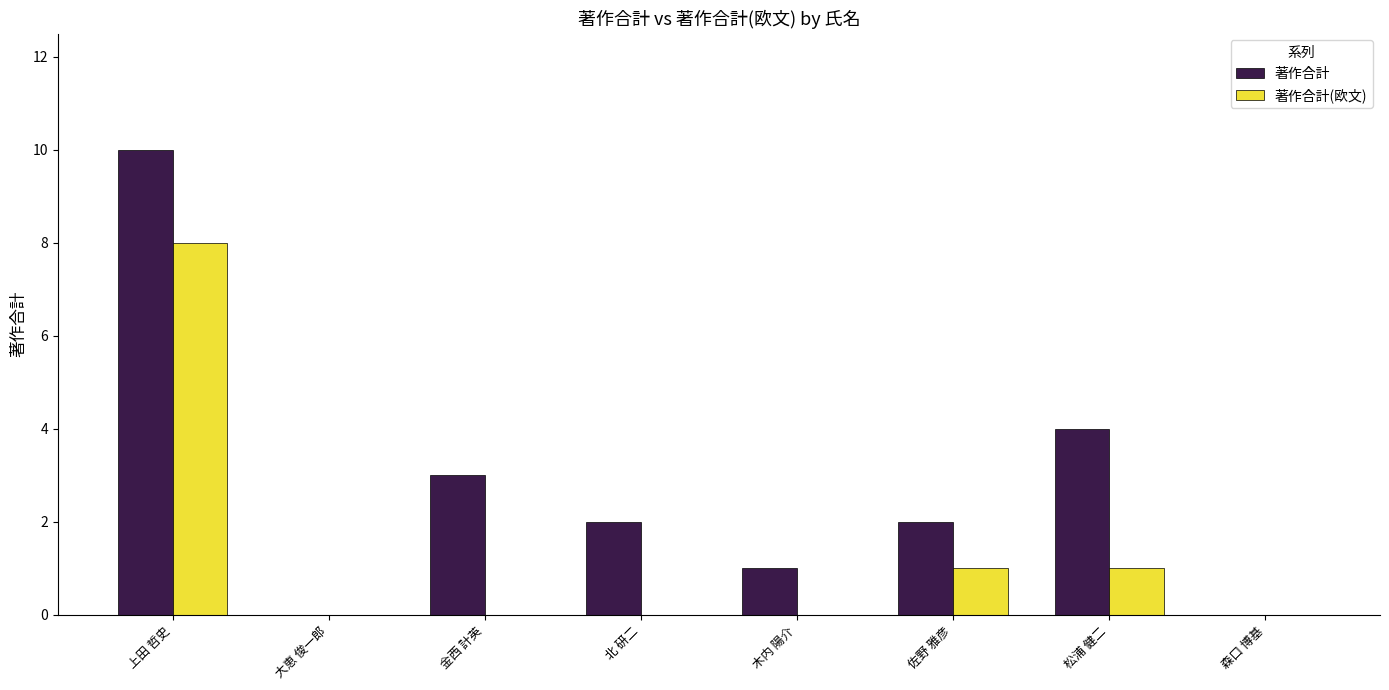

True or false: 著作合計 has a value of 0 at 森口 博基.

True